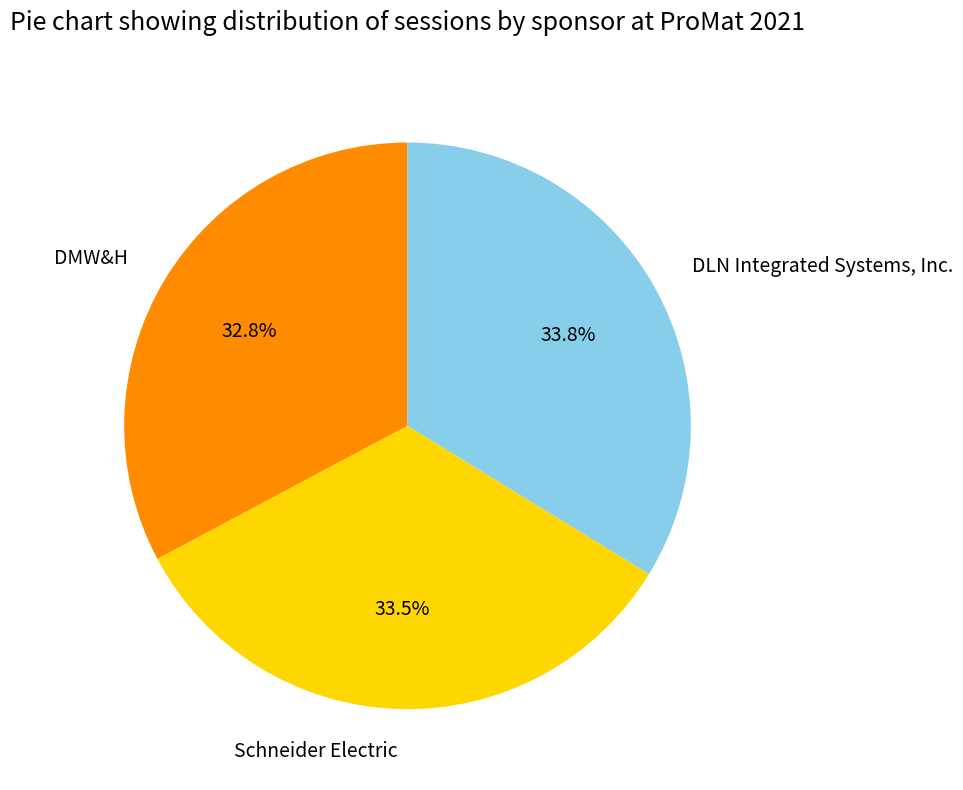

Approximately how many times larger is the value at Schneider Electric compared to DLN Integrated Systems, Inc.?

1.0